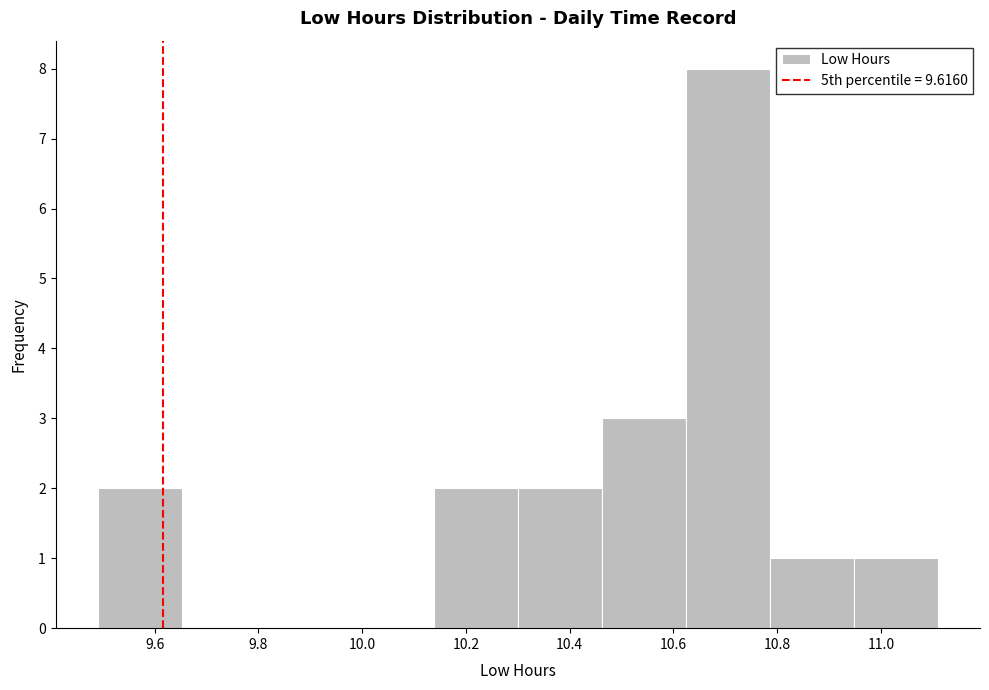

Reading left to right, list every bar in this chart as the range it spans on the x-axis followed by its height. Neither the bar edges nor the heights are printed on the chart, so give them approximately, as read against the axes.

9.490 to 9.652: 2
9.652 to 9.814: 0
9.814 to 9.976: 0
9.976 to 10.138: 0
10.138 to 10.300: 2
10.300 to 10.462: 2
10.462 to 10.624: 3
10.624 to 10.786: 8
10.786 to 10.948: 1
10.948 to 11.110: 1